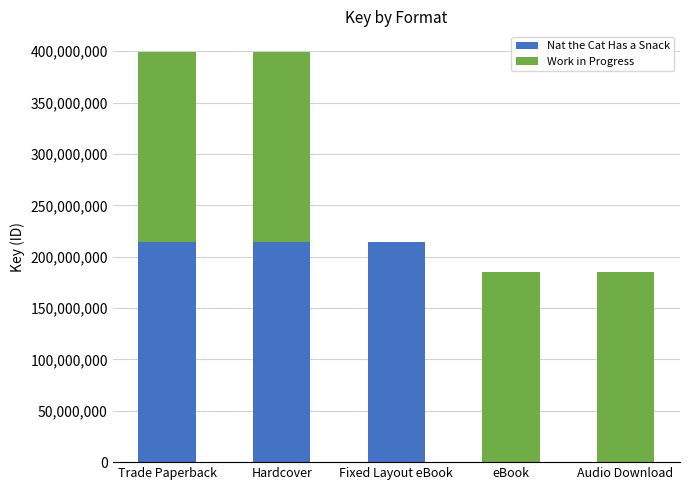

What is the total value across all series at Trade Paperback?

399374287